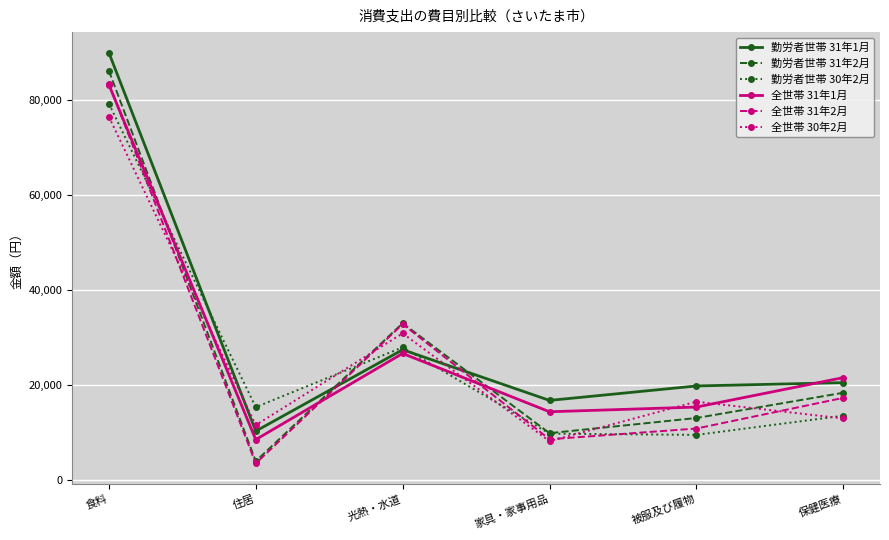

Which series has the largest range (max minus min)?

勤労者世帯 31年2月